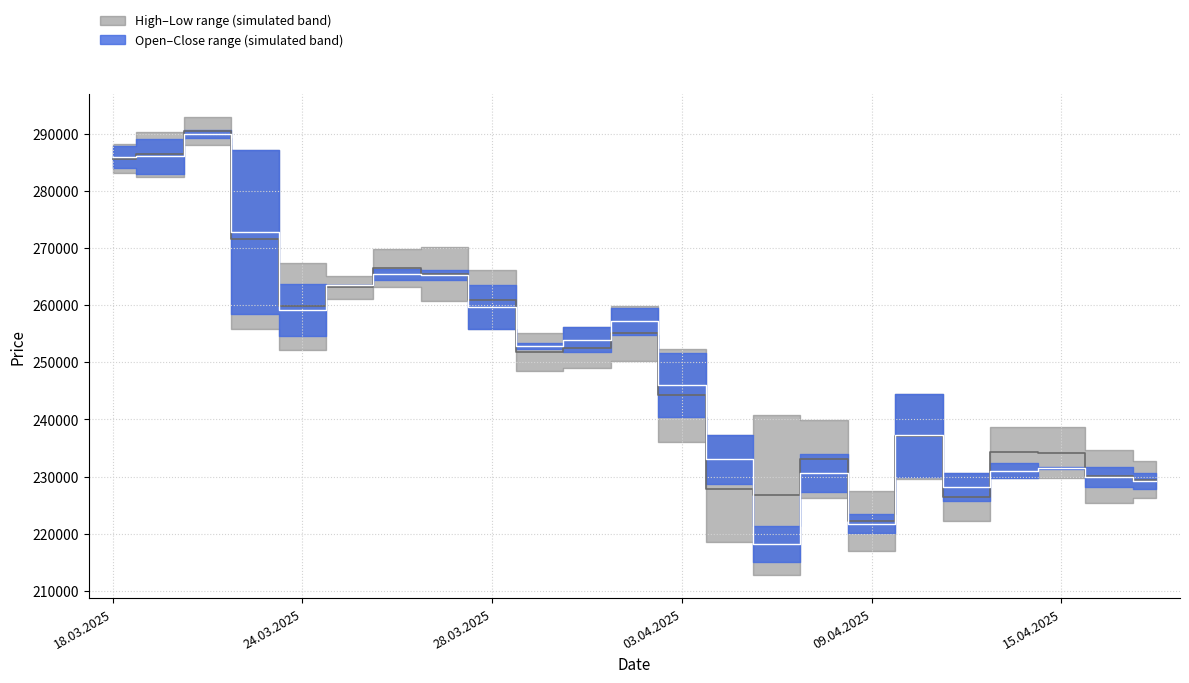

How many times do Open–Close median and High–Low median cross each other?

9